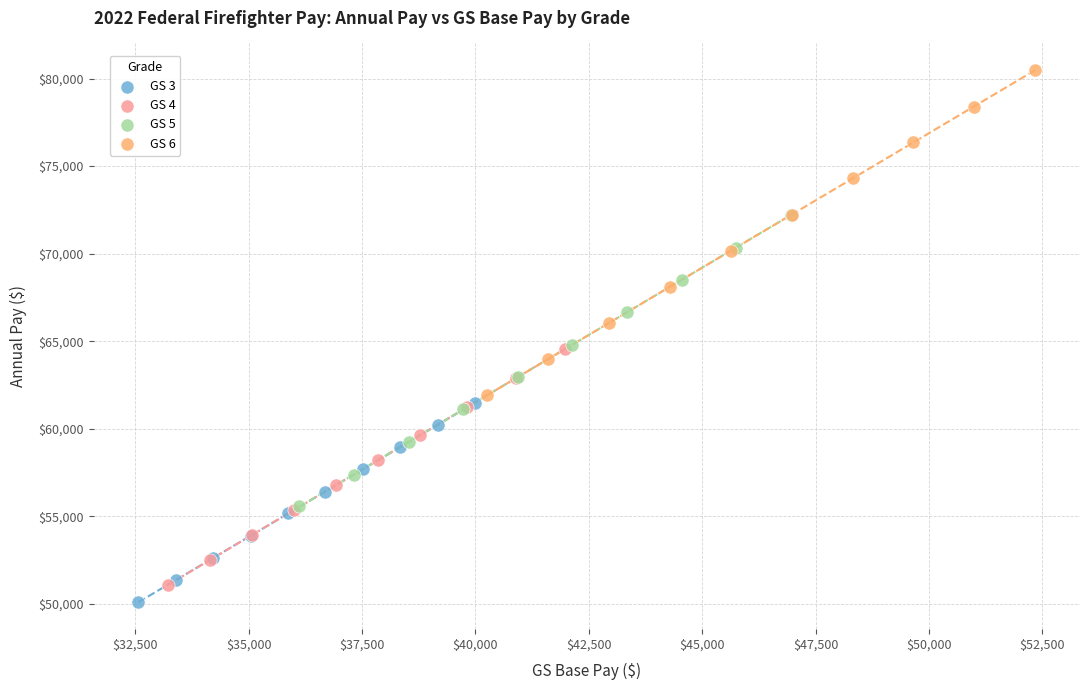

Which series has the largest Y range (max minus min)?

GS 6